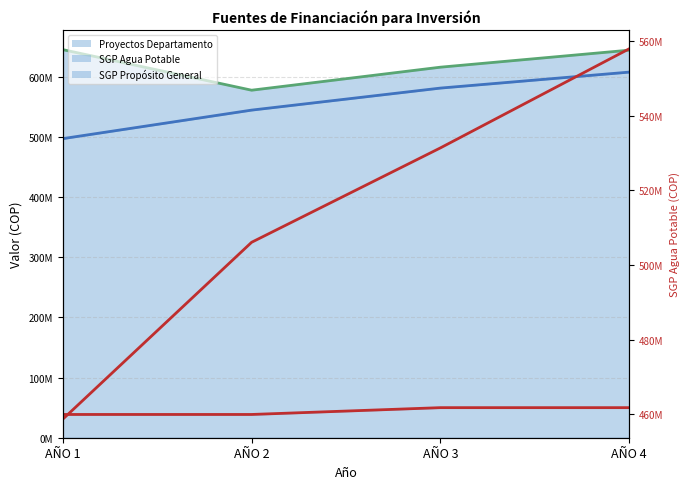

The value at AÑO 1 is 154945741. True or false?

False